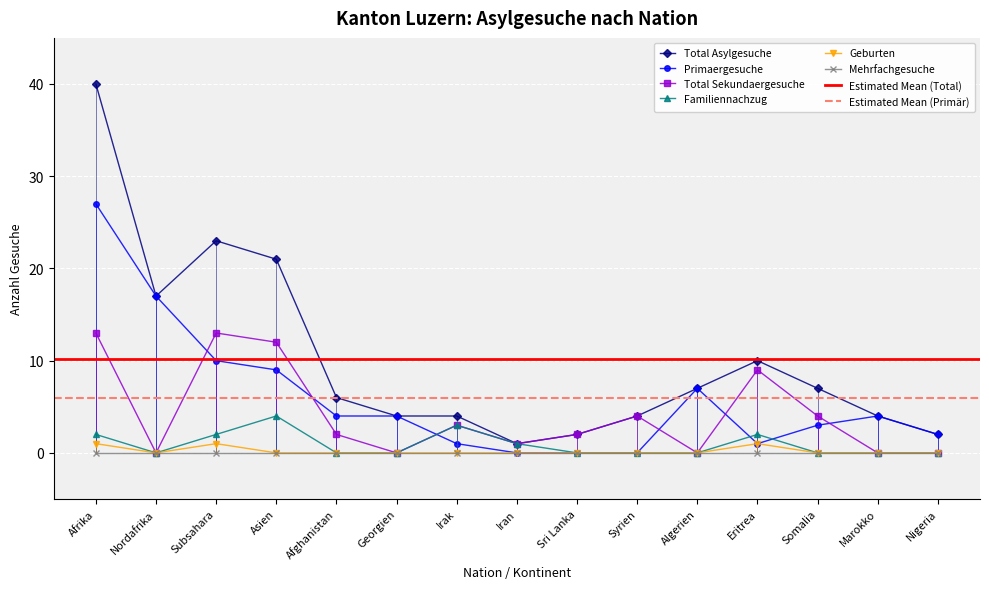

Reading left to right, what are all the values shown in this chart?

Total Asylgesuche: Afrika=40	Nordafrika=17	Subsahara=23	Asien=21	Afghanistan=6	Georgien=4	Irak=4	Iran=1	Sri Lanka=2	Syrien=4	Algerien=7	Eritrea=10	Somalia=7	Marokko=4	Nigeria=2
Primaergesuche: Afrika=27	Nordafrika=17	Subsahara=10	Asien=9	Afghanistan=4	Georgien=4	Irak=1	Iran=0	Sri Lanka=0	Syrien=0	Algerien=7	Eritrea=1	Somalia=3	Marokko=4	Nigeria=2
Total Sekundaergesuche: Afrika=13	Nordafrika=0	Subsahara=13	Asien=12	Afghanistan=2	Georgien=0	Irak=3	Iran=1	Sri Lanka=2	Syrien=4	Algerien=0	Eritrea=9	Somalia=4	Marokko=0	Nigeria=0
Familiennachzug: Afrika=2	Nordafrika=0	Subsahara=2	Asien=4	Afghanistan=0	Georgien=0	Irak=3	Iran=1	Sri Lanka=0	Syrien=0	Algerien=0	Eritrea=2	Somalia=0	Marokko=0	Nigeria=0
Geburten: Afrika=1	Nordafrika=0	Subsahara=1	Asien=0	Afghanistan=0	Georgien=0	Irak=0	Iran=0	Sri Lanka=0	Syrien=0	Algerien=0	Eritrea=1	Somalia=0	Marokko=0	Nigeria=0